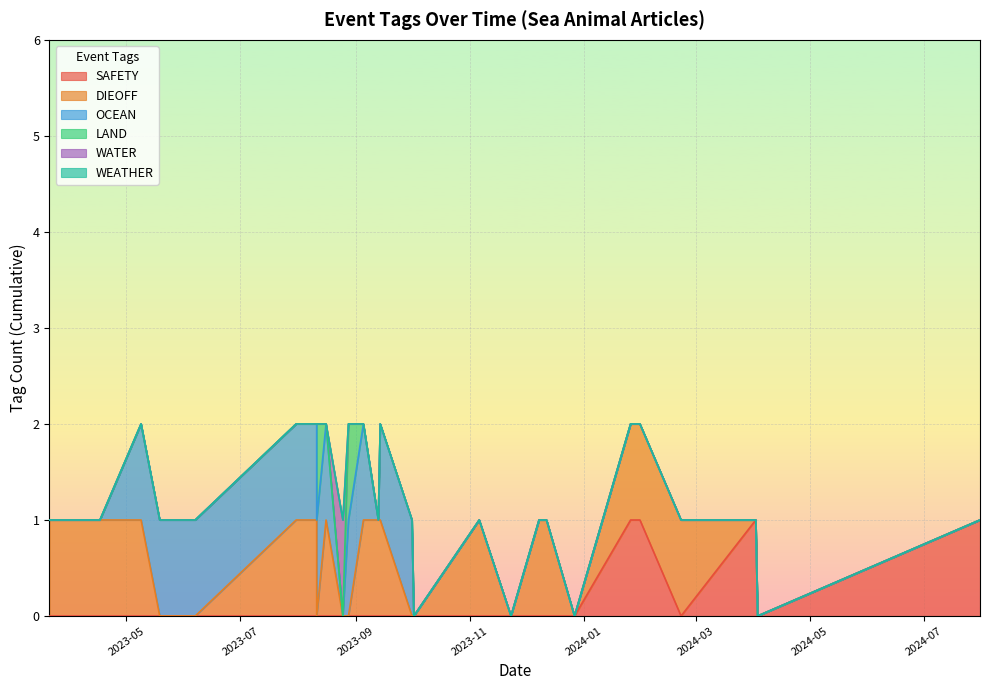

True or false: SAFETY has more than 0 points higher than both neighbors.

True